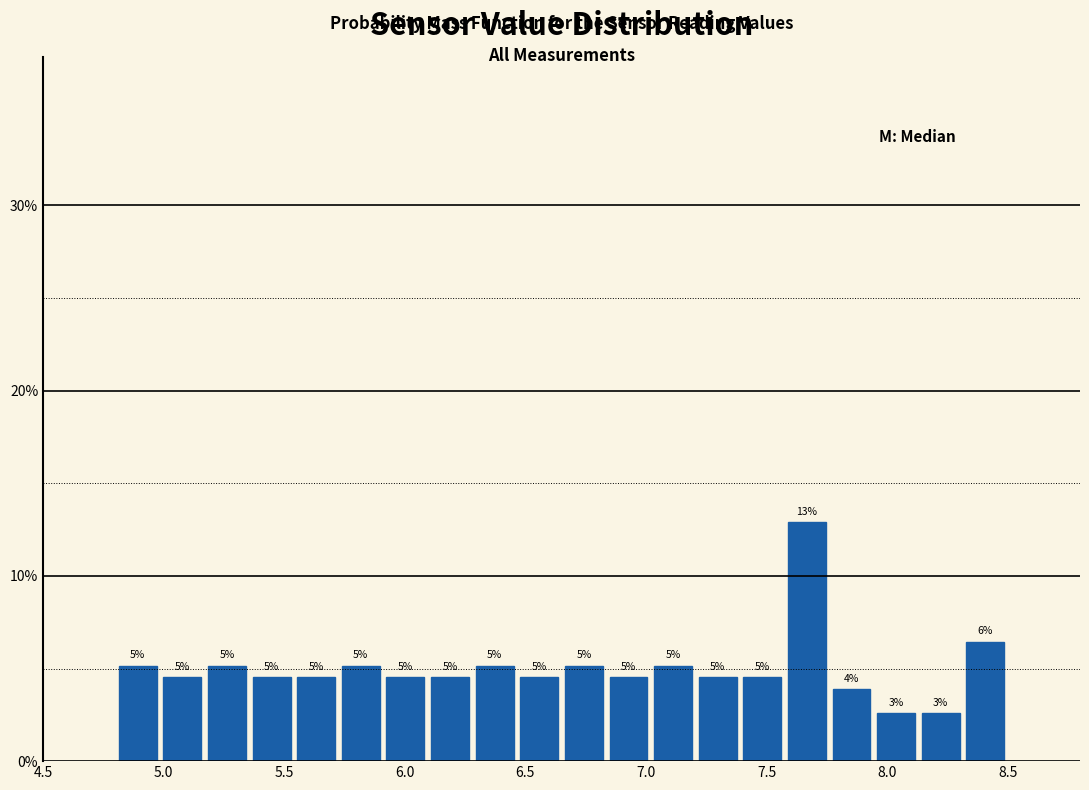

Read against the x-axis, roughly where is the centre of the tallest bar?

7.65